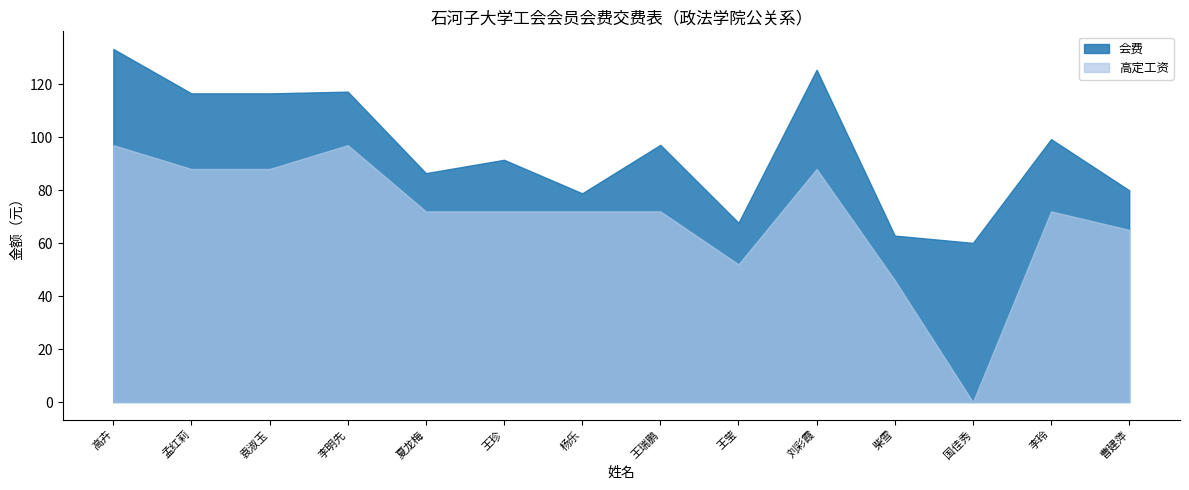

What is the value of the 高定工资 point at the 7th from the left?

72.0